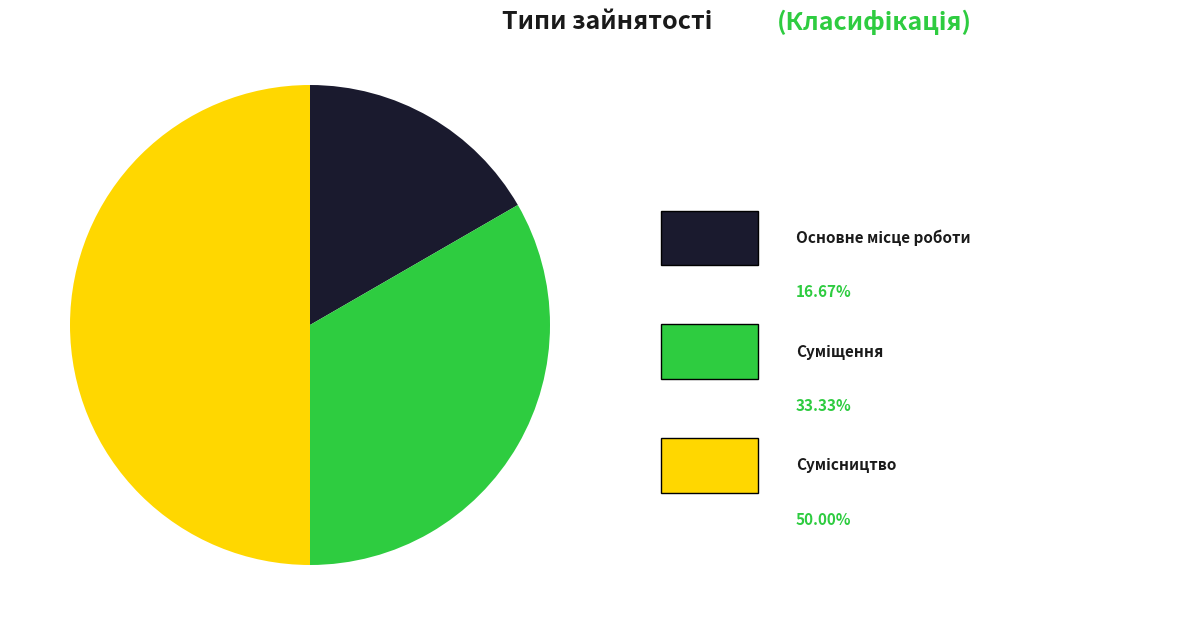

How many segments does this pie chart have?

3